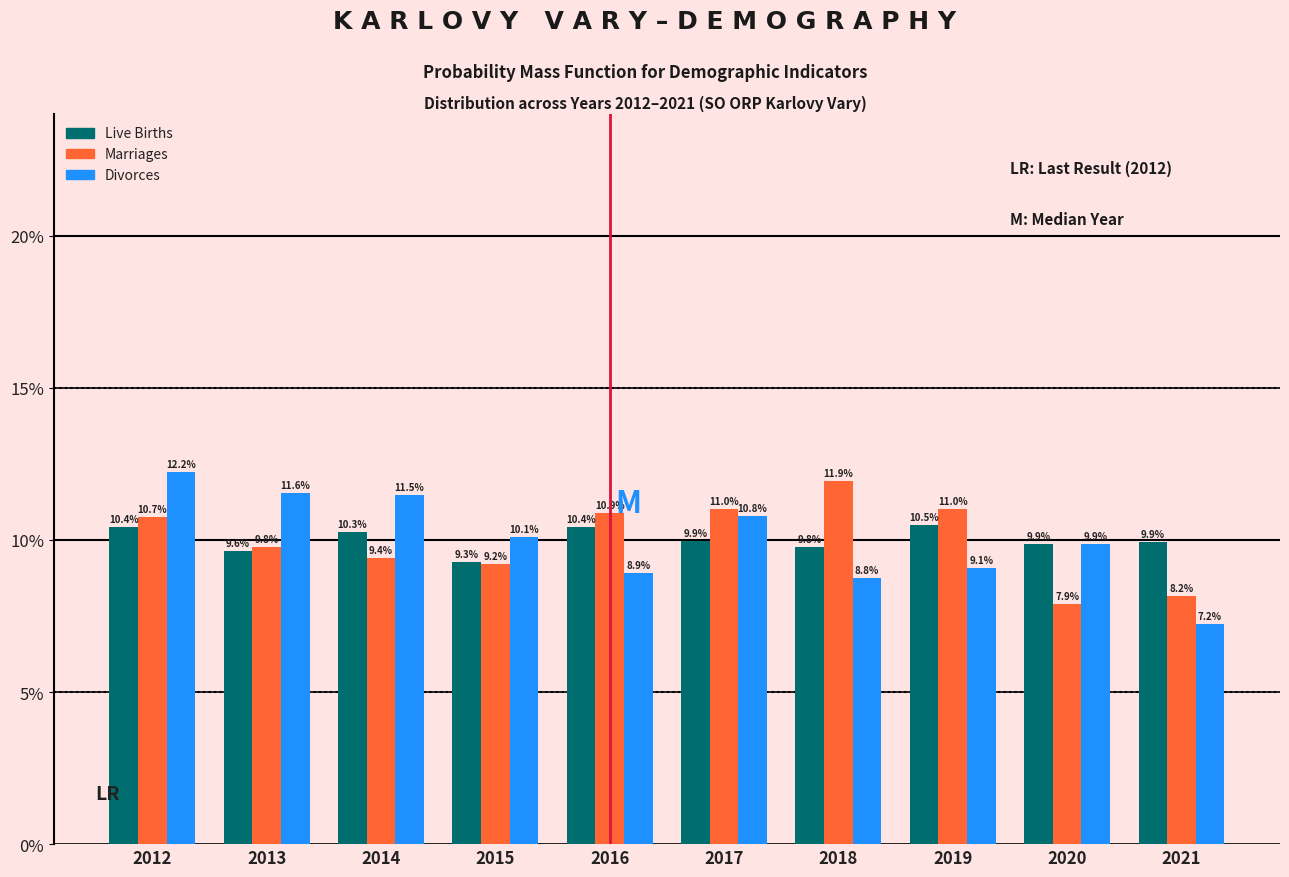

Reading left to right, transcribe all the data shown in this chart.

Live Births: 10.4	9.6	10.3	9.3	10.4	9.9	9.8	10.5	9.9	9.9
Marriages: 10.7	9.8	9.4	9.2	10.9	11.0	11.9	11.0	7.9	8.2
Divorces: 12.2	11.6	11.5	10.1	8.9	10.8	8.8	9.1	9.9	7.2